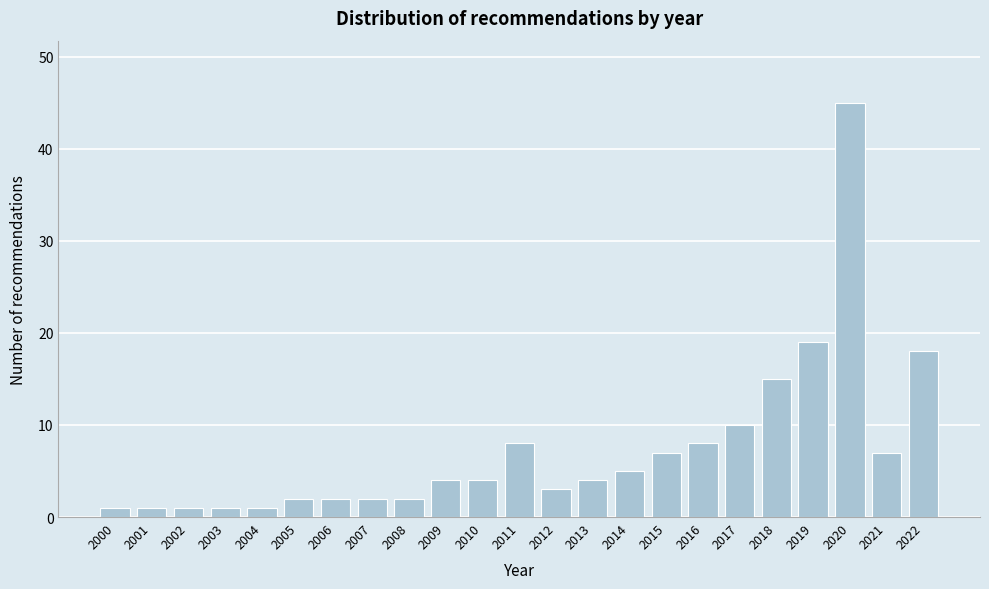

Reading left to right, what are all the values shown in this chart?

1	1	1	1	1	2	2	2	2	4	4	8	3	4	5	7	8	10	15	19	45	7	18